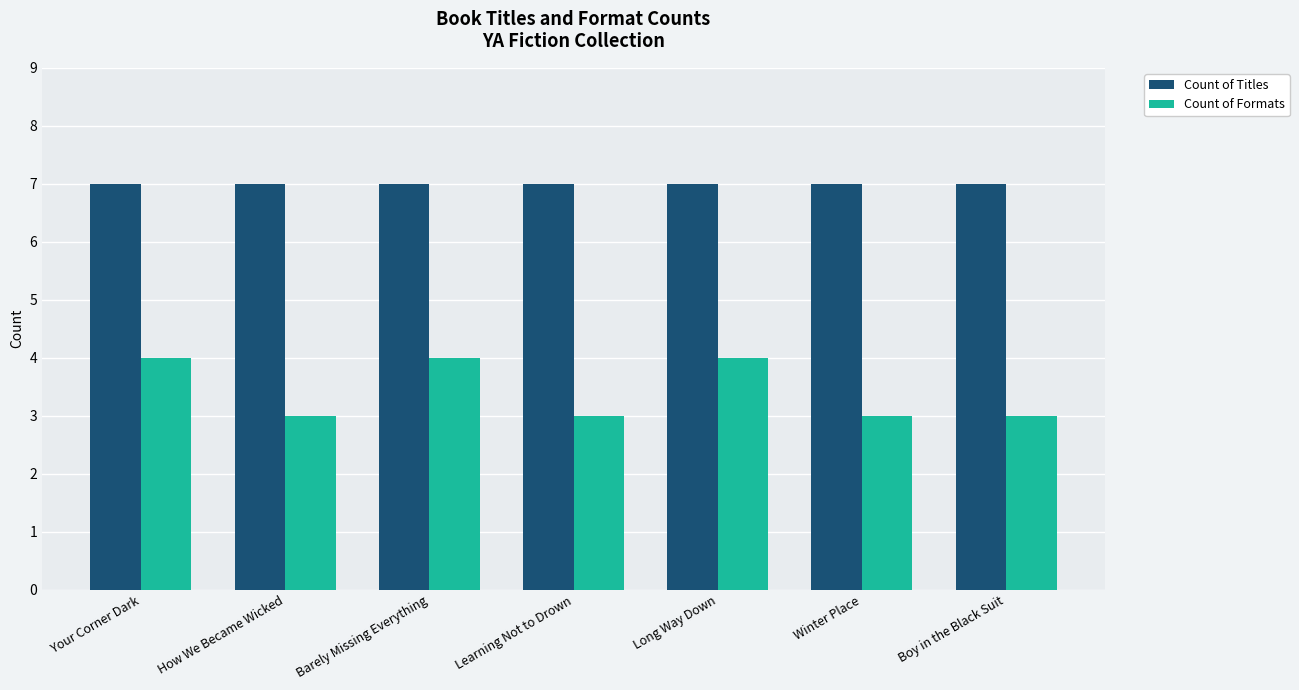

Is the value of Count of Titles at Your Corner Dark greater than the value of Count of Formats at Boy in the Black Suit?

Yes